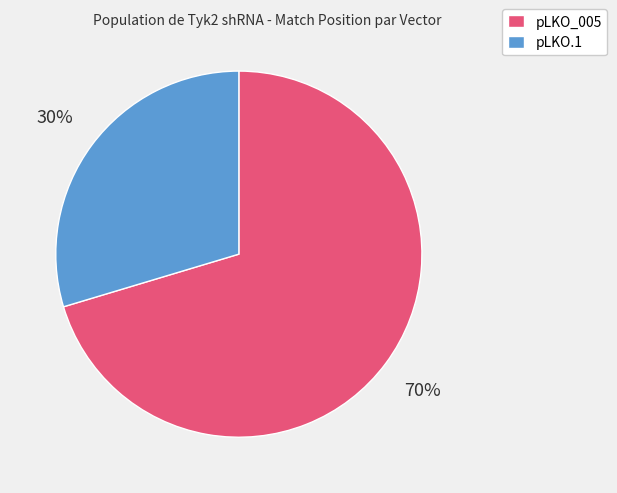

Rank the categories by value from highest to lowest.

pLKO_005, pLKO.1